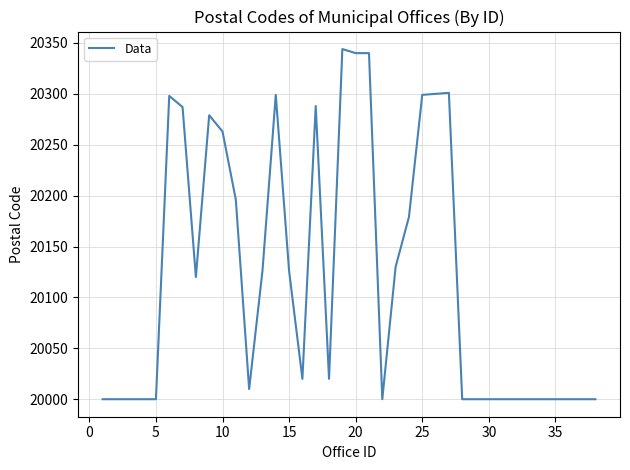

What is the smallest value displayed?

20000